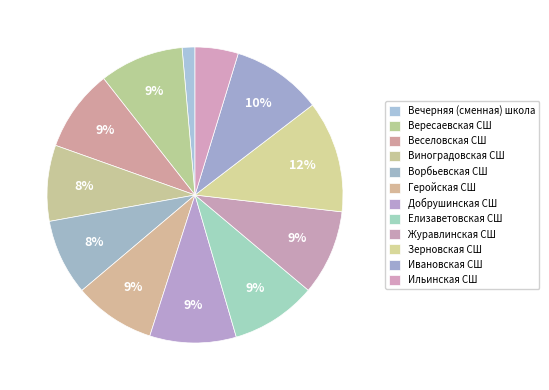

Is it true that Вечерняя (сменная) школа is 10% of the pie?

False